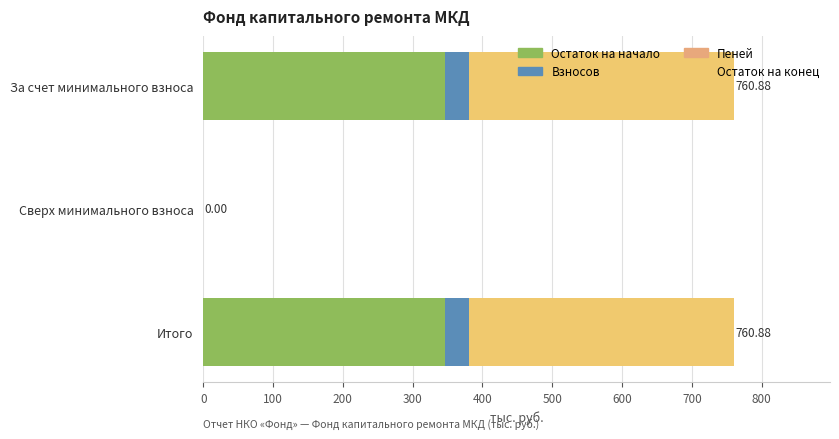

What is the difference between the maximum and minimum values in the Взносов series?

34.7